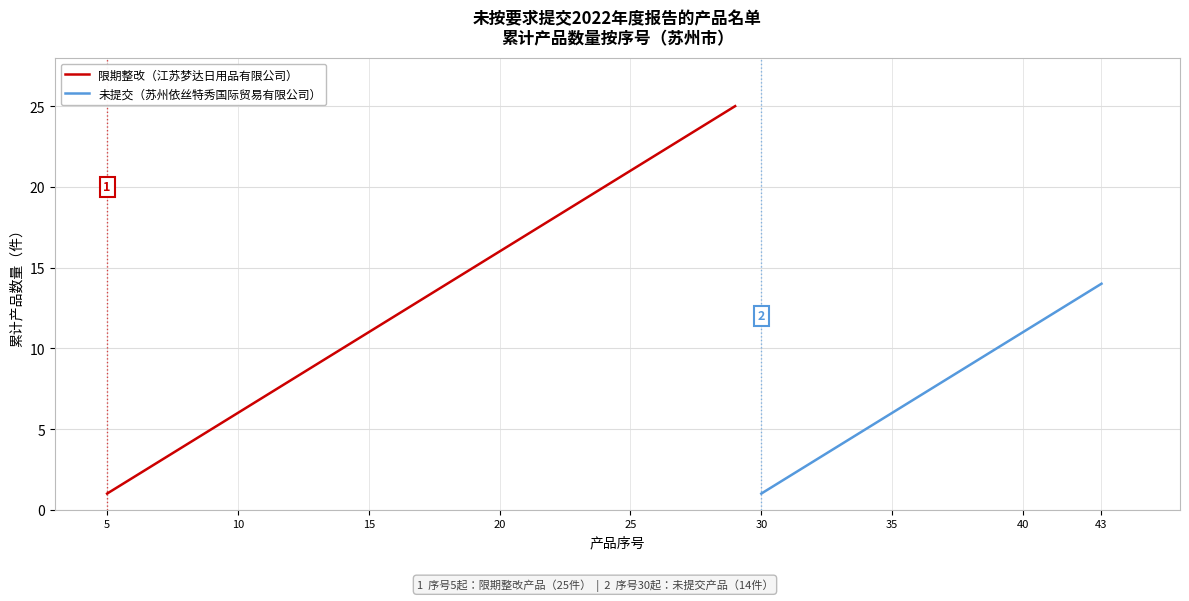

At how many categories does at least one series exceed 6?

27